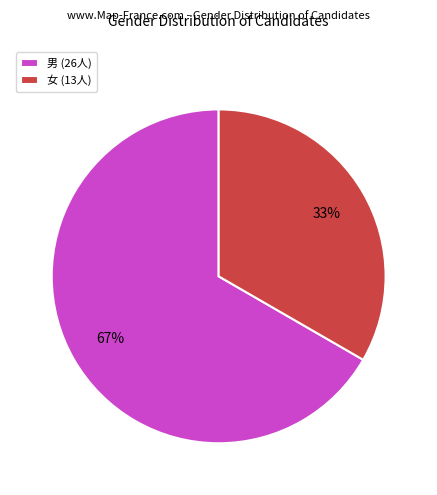

To the nearest percent, what portion does 男 represent?

67%